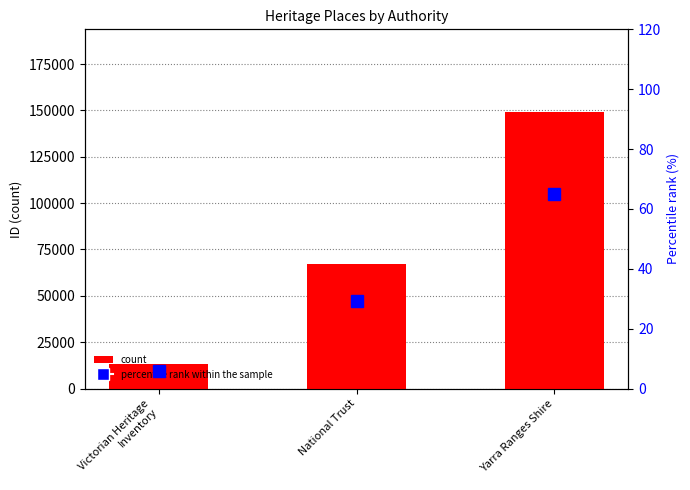

List the series in order of their overall mean, highest first.

count, percentile rank within the sample